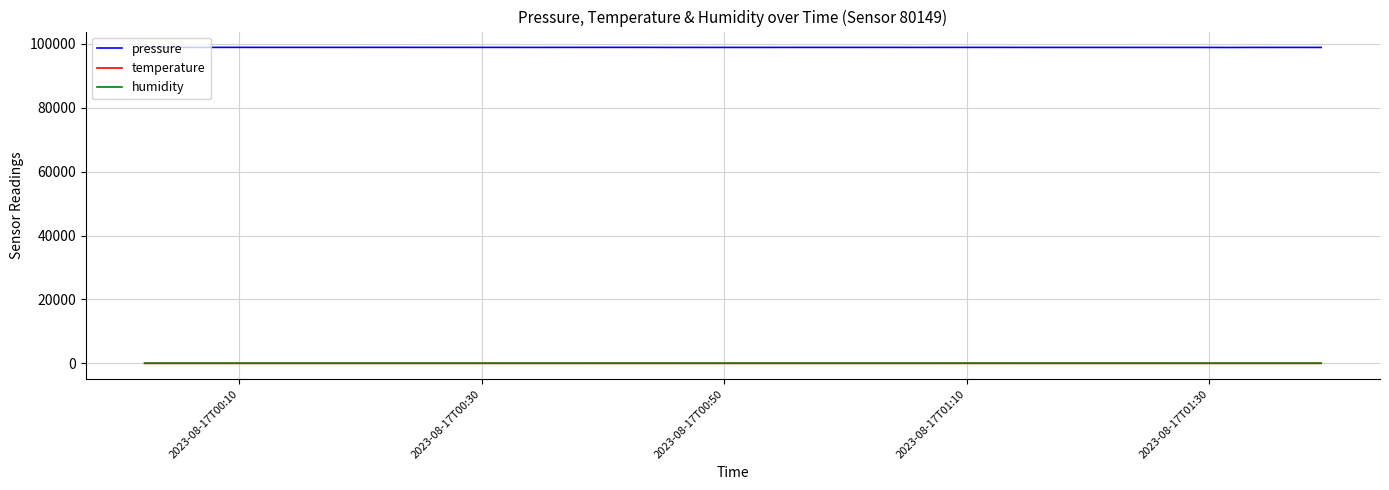

Count the temperature values in the range 23 to 24.

40